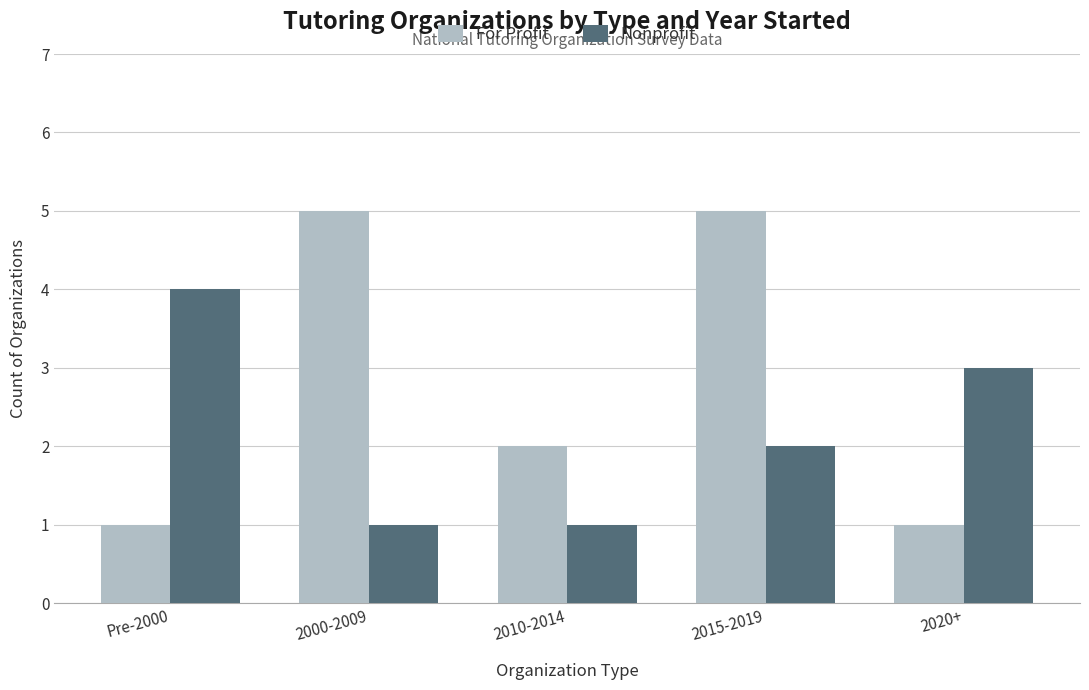

How many data points in Nonprofit are less than 2?

2